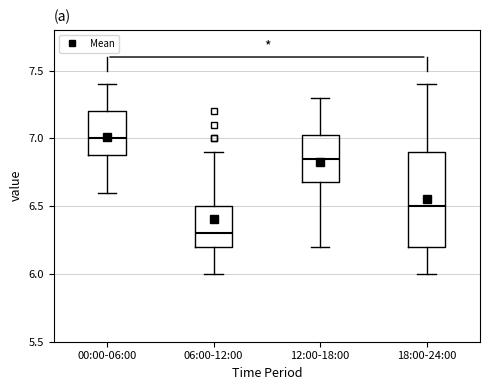

Which box is the tallest, from its lower edge to its upper edge?

18:00-24:00